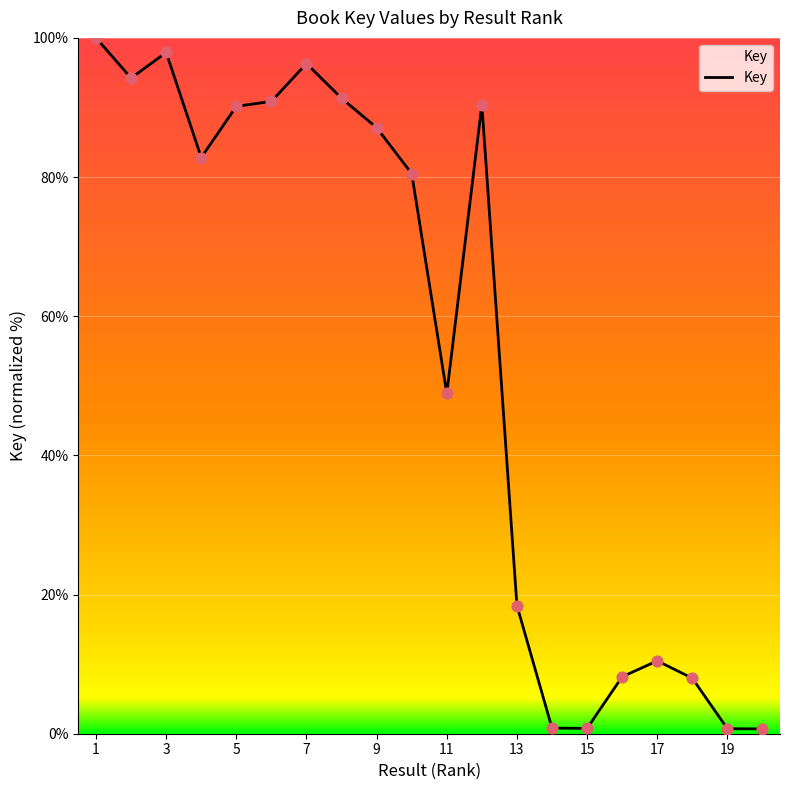

What is the greatest value displayed?

100.0